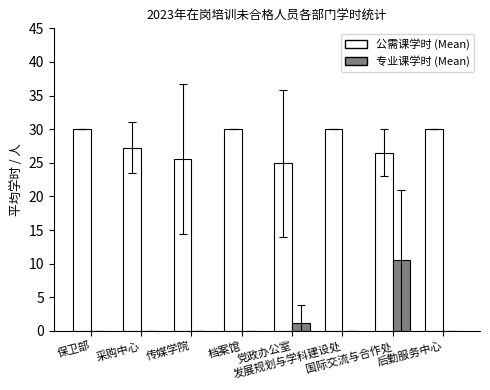

Which series has the largest total across all categories?

公需课学时 (Mean)